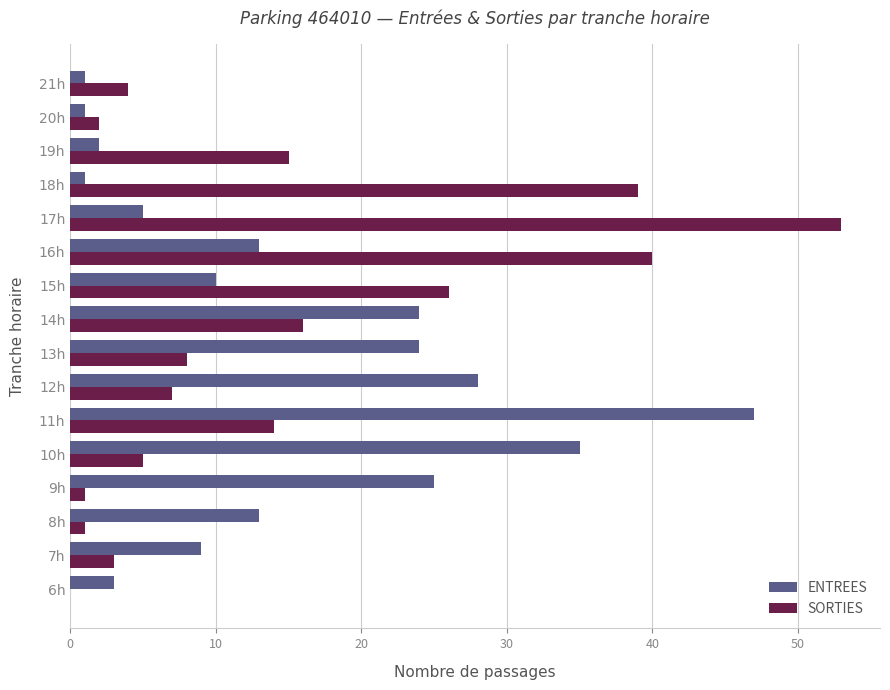

Is the value of SORTIES at 10h greater than the value of ENTREES at 8h?

No